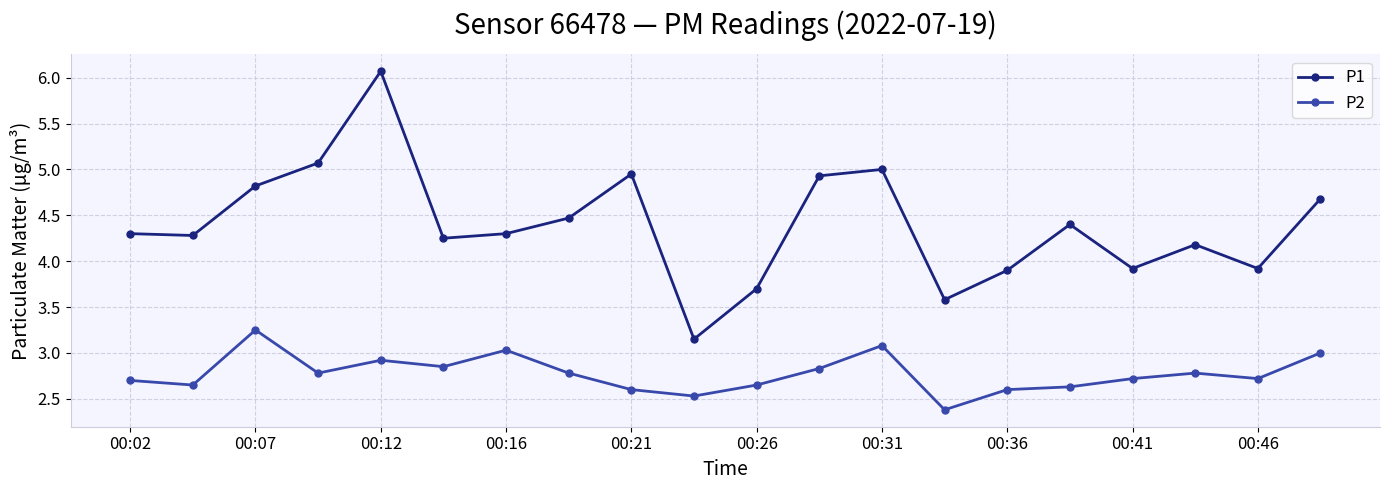

What is the minimum value shown in the chart?

2.4